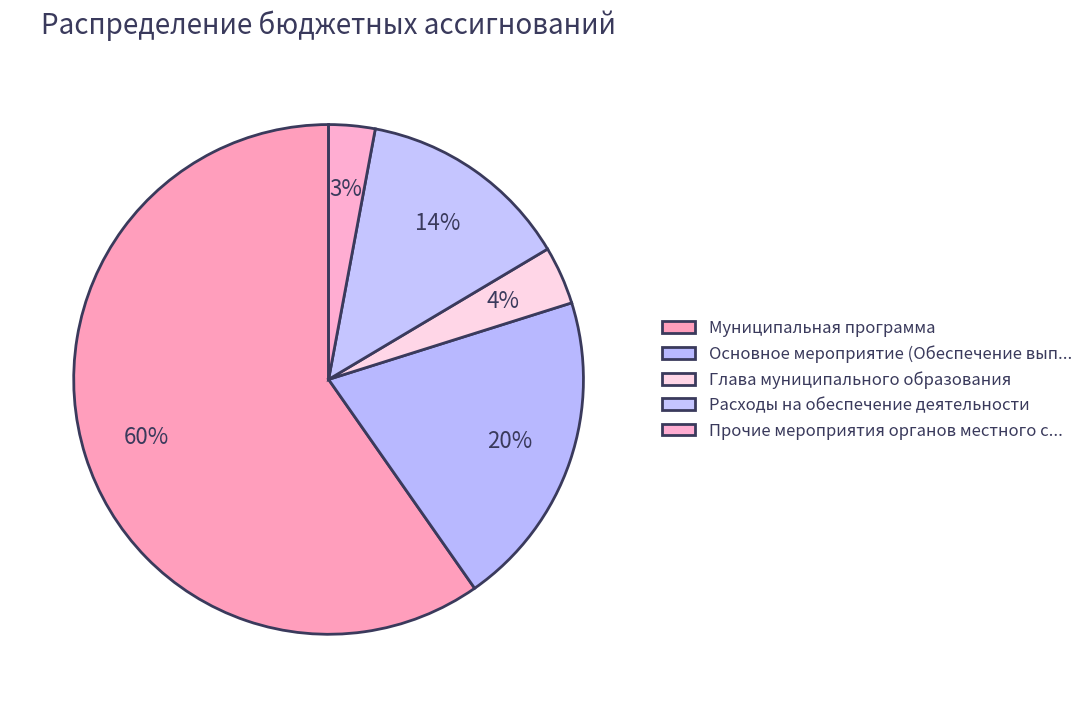

To the nearest percent, what is the difference between the largest and smallest slice percentages?

57%